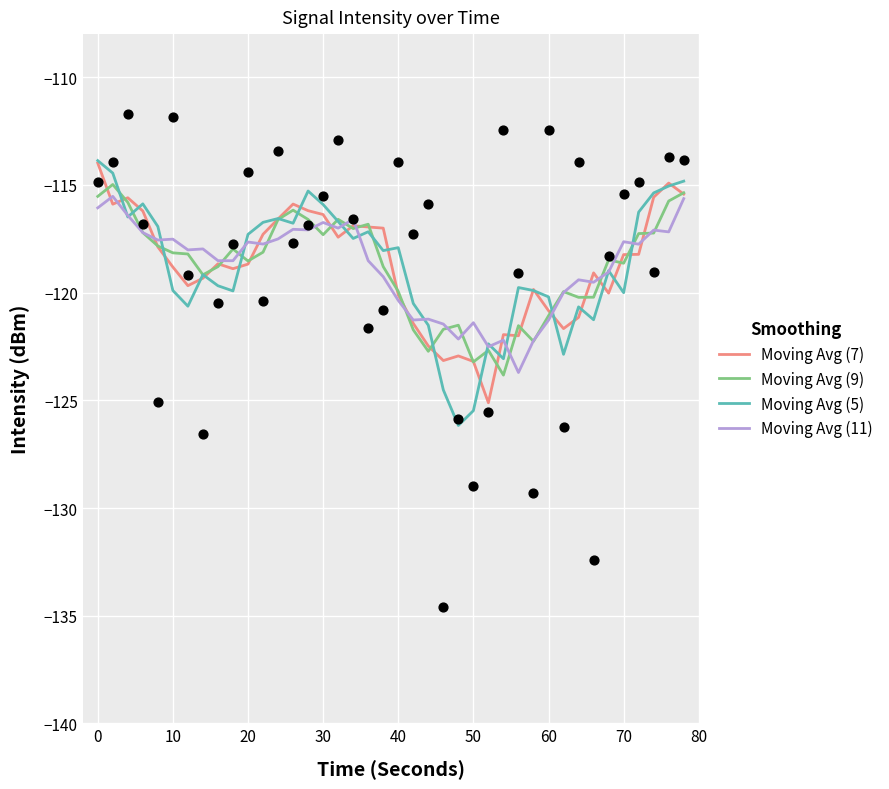

Which series contains the highest Y value?

Moving Avg (5)